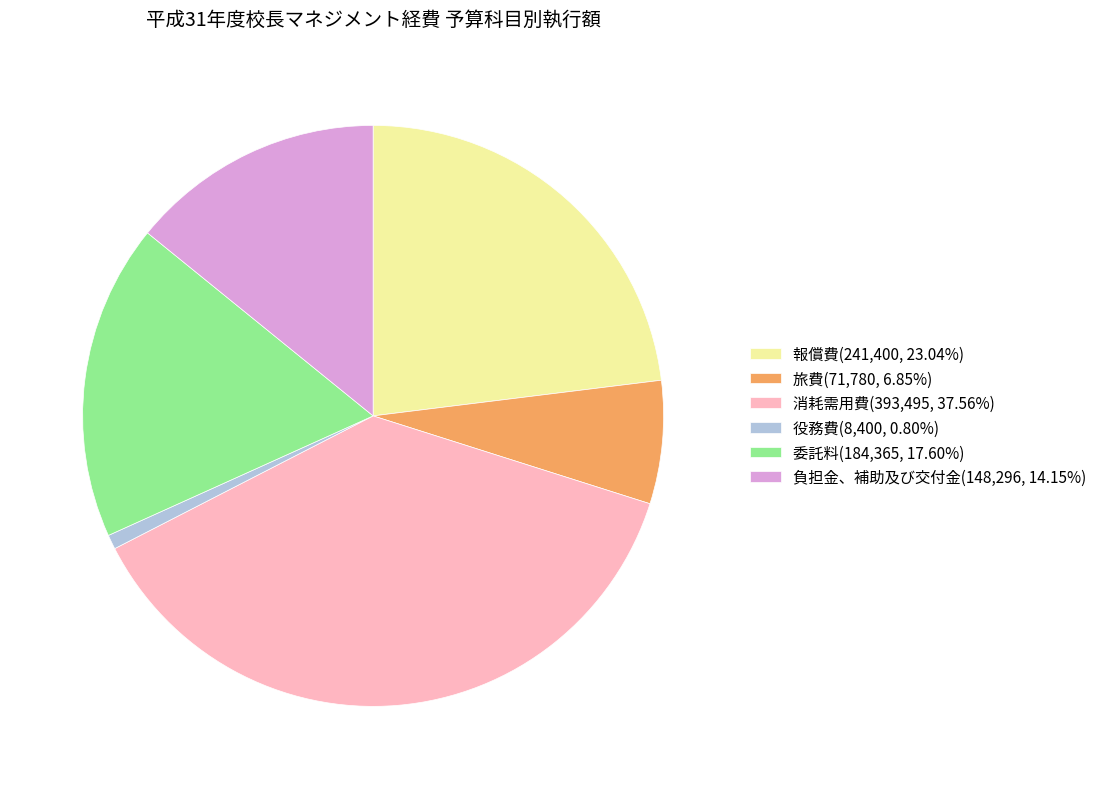

Approximately how many times larger is the value at 消耗需用費(393,495, 37.56%) compared to 旅費(71,780, 6.85%)?

5.5